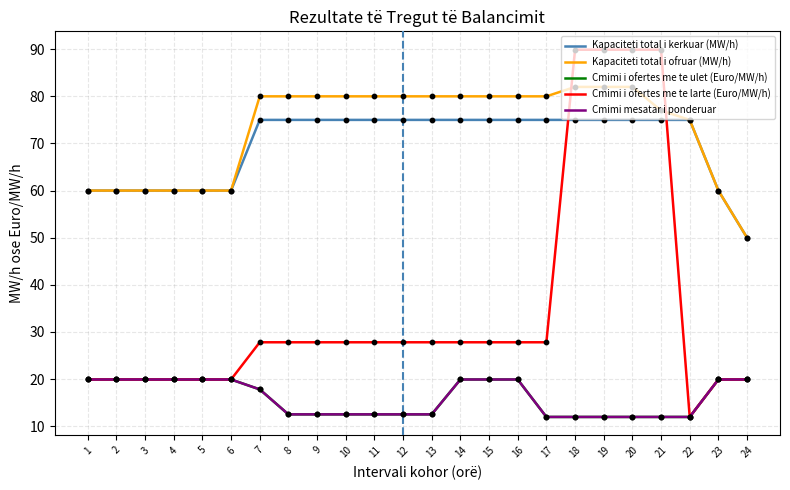

At how many categories does at least one series exceed 24?

24